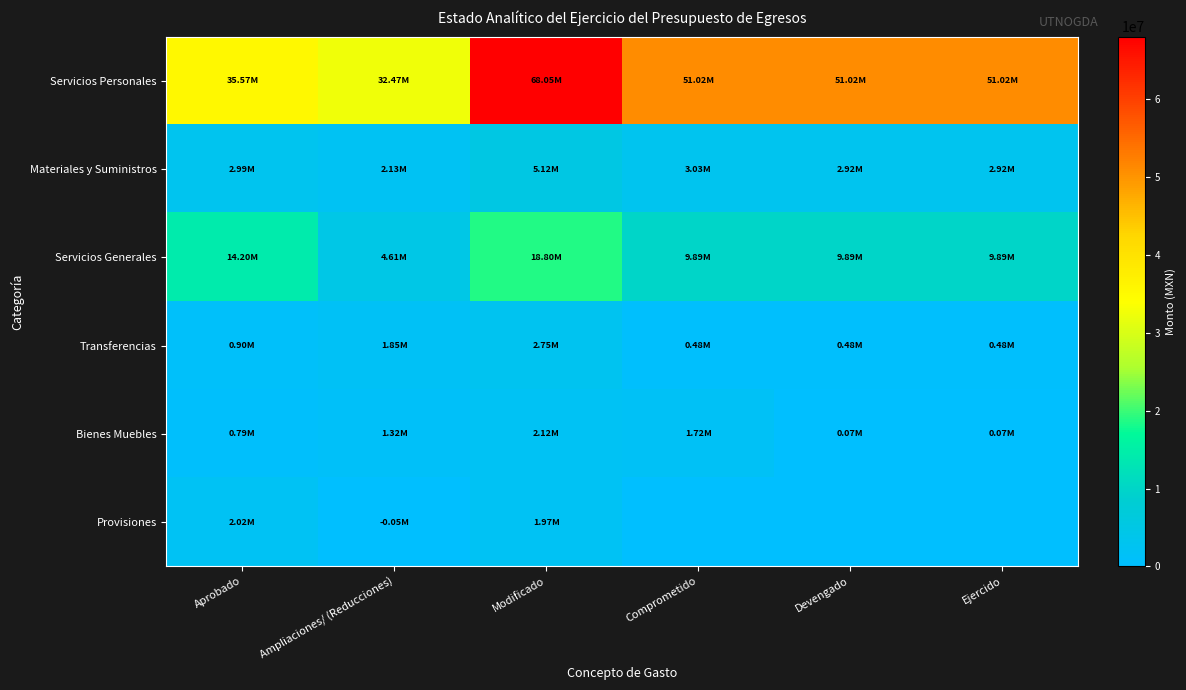

Reading left to right, transcribe all the data shown in this chart.

Servicios Personales: Aprobado=35574491.4	Ampliaciones/ (Reducciones)=32472041.9	Modificado=68046533.3	Comprometido=51018802.7	Devengado=51018802.7	Ejercido=51018802.7
Materiales y Suministros: Aprobado=2991392.6	Ampliaciones/ (Reducciones)=2128931.1	Modificado=5120323.7	Comprometido=3031896.2	Devengado=2924888.8	Ejercido=2924888.8
Servicios Generales: Aprobado=14195227.4	Ampliaciones/ (Reducciones)=4608496.3	Modificado=18803723.7	Comprometido=9894939.5	Devengado=9894939.5	Ejercido=9894939.5
Transferencias: Aprobado=900600.0	Ampliaciones/ (Reducciones)=1852650.7	Modificado=2753250.7	Comprometido=478410.2	Devengado=478410.2	Ejercido=478410.2
Bienes Muebles: Aprobado=792909.0	Ampliaciones/ (Reducciones)=1323255.3	Modificado=2116164.3	Comprometido=1716878.7	Devengado=74349.5	Ejercido=74349.5
Provisiones: Aprobado=2016005.6	Ampliaciones/ (Reducciones)=0.0	Modificado=1965331.6	Comprometido=0.0	Devengado=0.0	Ejercido=0.0